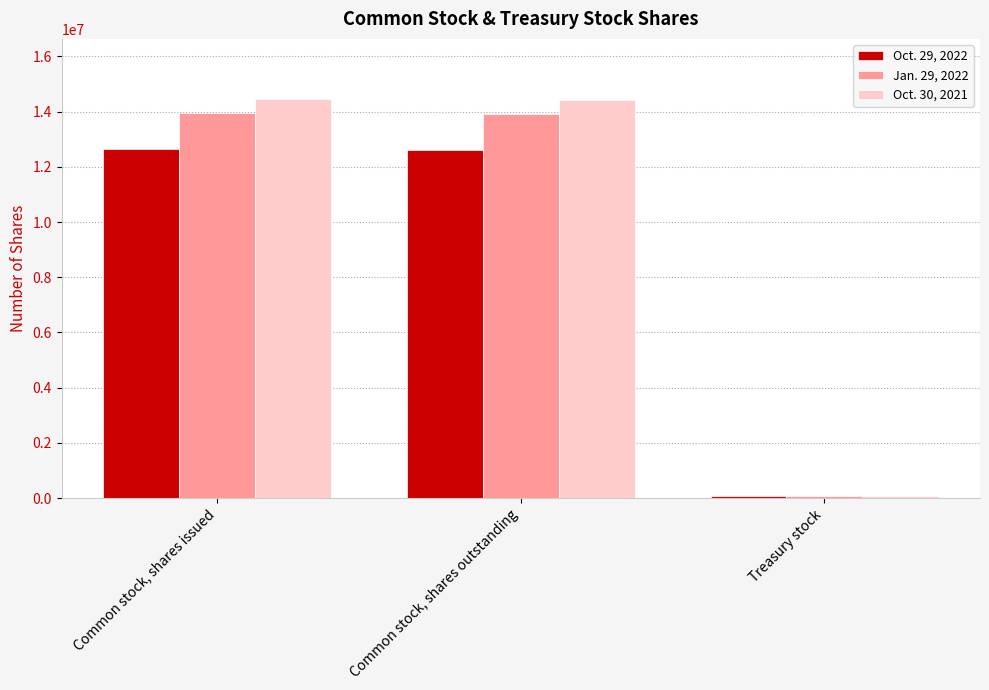

Where does the Oct. 29, 2022 series first go above 12597000?

Common stock, shares issued